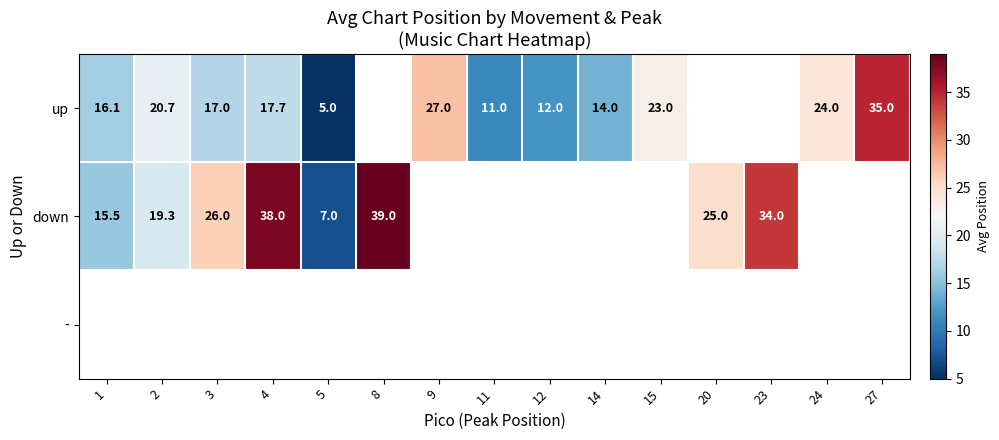

True or false: up has a value of 9.3 at 2.

False